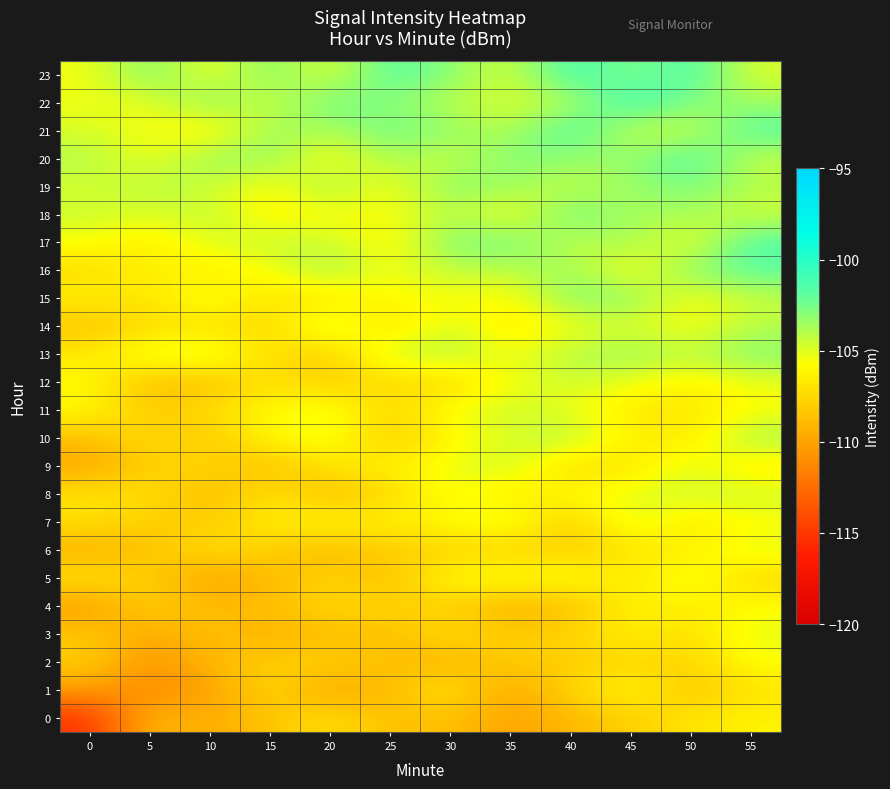

Reading left to right, what are all the values shown in this chart?

0: 0=-115.3	5=-108.6	10=-109.8	15=-108.4	20=-107.1	25=-108.7	30=-108.6	35=-110.1	40=-109.0	45=-107.9	50=-106.9	55=-106.2
1: 0=-110.2	5=-111.3	10=-110.1	15=-107.4	20=-110.0	25=-108.8	30=-106.6	35=-110.0	40=-107.5	45=-105.8	50=-108.5	55=-107.0
2: 0=-107.9	5=-110.8	10=-109.0	15=-107.8	20=-107.9	25=-108.5	30=-109.3	35=-107.9	40=-108.2	45=-107.5	50=-107.7	55=-105.6
3: 0=-108.2	5=-109.8	10=-108.5	15=-109.5	20=-108.5	25=-108.7	30=-107.3	35=-108.2	40=-107.6	45=-106.3	50=-107.3	55=-105.1
4: 0=-110.3	5=-107.9	10=-108.9	15=-108.6	20=-107.6	25=-107.8	30=-108.0	35=-109.4	40=-108.8	45=-106.1	50=-106.6	55=-105.7
5: 0=-107.0	5=-107.9	10=-110.1	15=-108.9	20=-107.5	25=-108.7	30=-105.6	35=-105.4	40=-105.5	45=-106.8	50=-105.1	55=-107.7
6: 0=-109.4	5=-108.5	10=-107.2	15=-107.9	20=-109.1	25=-108.0	30=-107.9	35=-107.7	40=-108.0	45=-106.8	50=-106.4	55=-104.9
7: 0=-107.2	5=-108.0	10=-108.0	15=-106.5	20=-105.9	25=-106.5	30=-105.7	35=-104.9	40=-108.3	45=-104.7	50=-106.9	55=-105.9
8: 0=-106.9	5=-107.0	10=-109.1	15=-106.8	20=-108.9	25=-107.5	30=-105.5	35=-106.8	40=-105.8	45=-105.1	50=-104.5	55=-104.5
9: 0=-109.9	5=-108.0	10=-107.6	15=-109.0	20=-106.8	25=-106.3	30=-105.2	35=-104.5	40=-107.5	45=-106.8	50=-104.9	55=-106.8
10: 0=-108.8	5=-107.1	10=-108.5	15=-105.8	20=-105.3	25=-108.3	30=-106.1	35=-104.8	40=-103.9	45=-106.4	50=-106.6	55=-103.6
11: 0=-105.8	5=-108.4	10=-107.2	15=-105.8	20=-105.1	25=-107.6	30=-105.3	35=-104.5	40=-105.3	45=-106.6	50=-106.9	55=-105.7
12: 0=-105.9	5=-108.8	10=-108.7	15=-107.0	20=-108.0	25=-107.4	30=-107.7	35=-105.4	40=-104.5	45=-105.4	50=-106.3	55=-105.3
13: 0=-106.6	5=-104.9	10=-104.5	15=-107.3	20=-108.0	25=-104.4	30=-103.8	35=-105.5	40=-104.0	45=-103.4	50=-104.1	55=-102.9
14: 0=-108.6	5=-107.4	10=-107.1	15=-107.5	20=-104.1	25=-107.4	30=-104.6	35=-106.8	40=-105.4	45=-104.9	50=-105.6	55=-104.0
15: 0=-106.3	5=-107.0	10=-105.1	15=-107.1	20=-106.8	25=-105.9	30=-105.5	35=-106.0	40=-102.9	45=-103.0	50=-105.7	55=-104.4
16: 0=-107.3	5=-106.2	10=-106.7	15=-105.5	20=-103.6	25=-105.5	30=-104.2	35=-104.2	40=-103.3	45=-105.9	50=-102.9	55=-101.9
17: 0=-105.6	5=-106.6	10=-104.8	15=-104.4	20=-104.4	25=-106.2	30=-102.7	35=-102.5	40=-104.4	45=-103.5	50=-105.5	55=-101.5
18: 0=-104.5	5=-105.0	10=-104.2	15=-106.3	20=-105.6	25=-105.6	30=-104.0	35=-105.8	40=-102.3	45=-103.8	50=-103.6	55=-104.8
19: 0=-104.8	5=-104.0	10=-104.5	15=-105.9	20=-103.4	25=-105.8	30=-102.8	35=-103.6	40=-104.5	45=-103.4	50=-102.7	55=-103.9
20: 0=-103.9	5=-105.4	10=-103.3	15=-103.2	20=-106.0	25=-103.5	30=-104.6	35=-102.6	40=-103.2	45=-103.3	50=-101.4	55=-104.5
21: 0=-104.8	5=-105.5	10=-106.4	15=-103.3	20=-103.9	25=-102.3	30=-103.3	35=-104.1	40=-101.2	45=-104.5	50=-104.5	55=-101.5
22: 0=-105.3	5=-105.1	10=-102.8	15=-104.8	20=-102.3	25=-103.1	30=-104.1	35=-104.9	40=-104.0	45=-100.8	50=-102.8	55=-103.6
23: 0=-105.4	5=-102.8	10=-105.5	15=-102.8	20=-105.1	25=-101.6	30=-103.1	35=-104.8	40=-101.0	45=-103.0	50=-101.3	55=-104.9